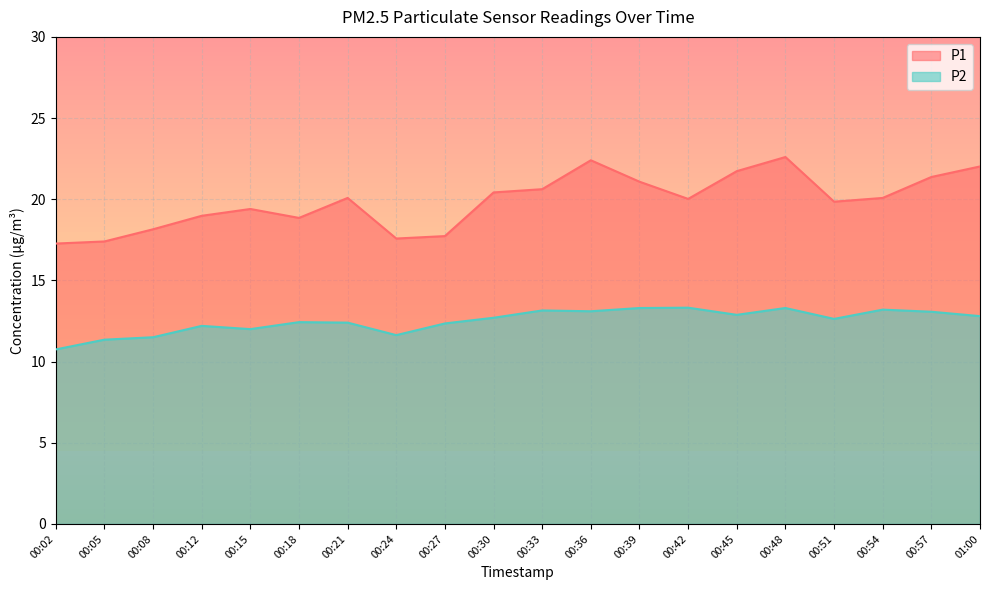

In P1, how many points are higher than both neighbors (excluding endpoints)?

4